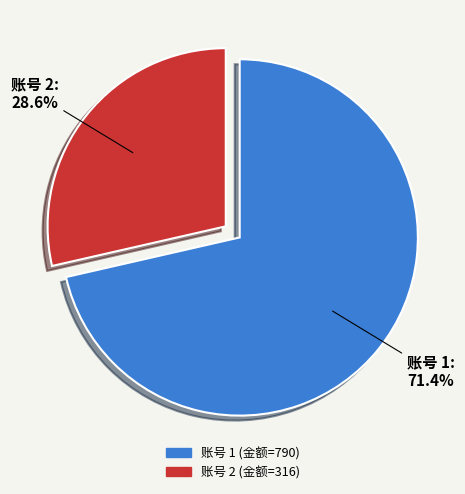

Is there a majority slice in this chart?

Yes